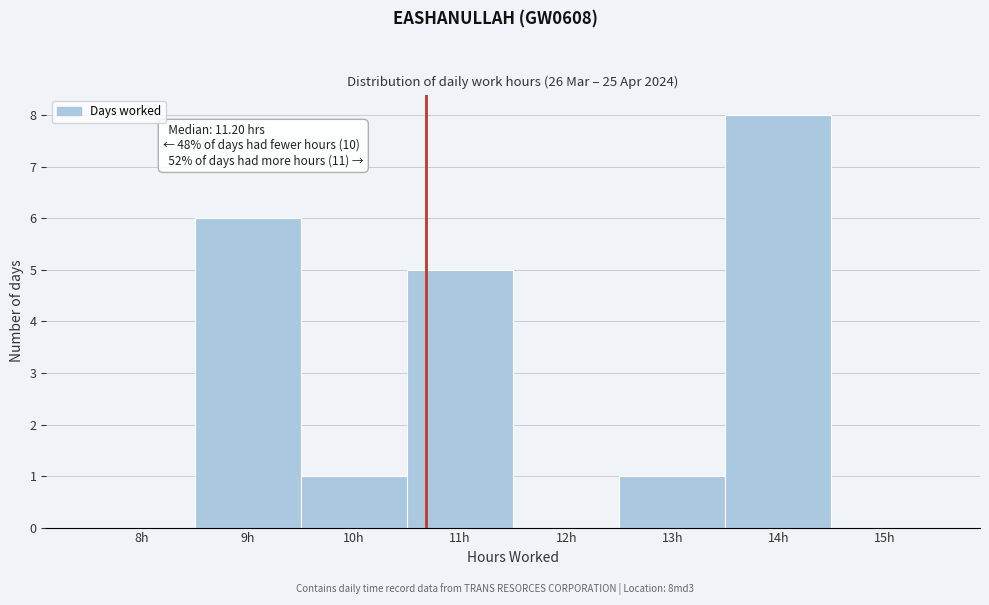

Reading left to right, what are all the values shown in this chart?

8h=0	9h=6	10h=1	11h=5	12h=0	13h=1	14h=8	15h=0